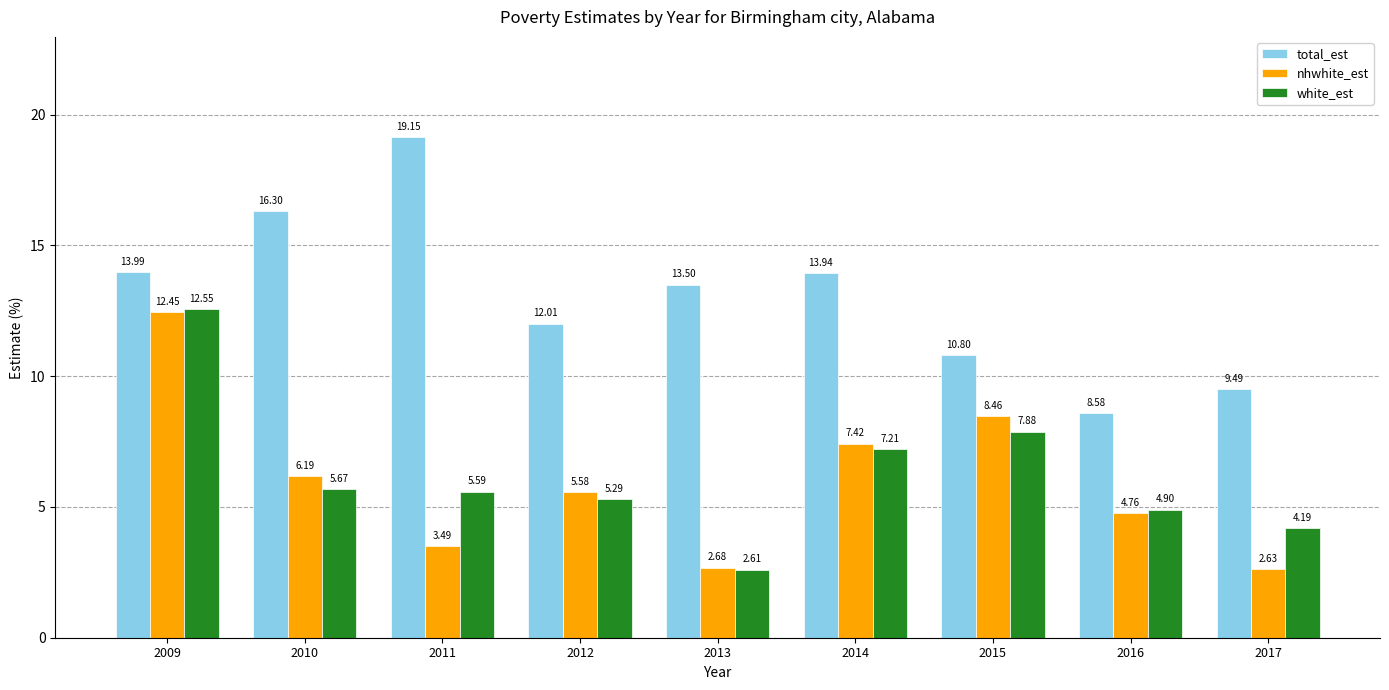

What is the average value of the white_est series?

6.2